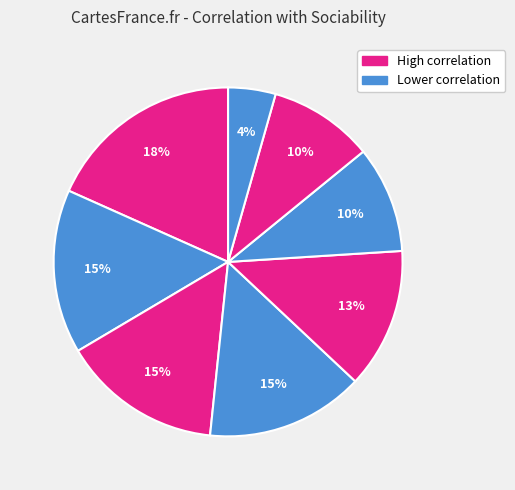

Is there a majority slice in this chart?

No